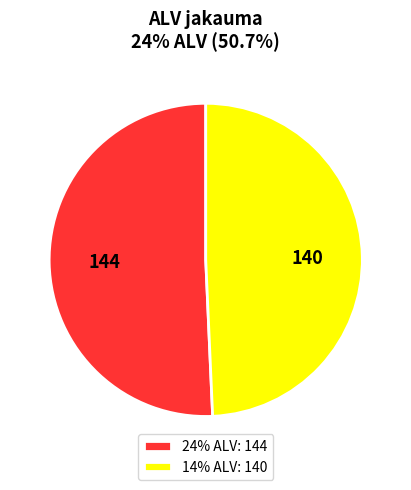

Do 24% ALV: 144 and 14% ALV: 140 together represent more than half of the pie?

Yes